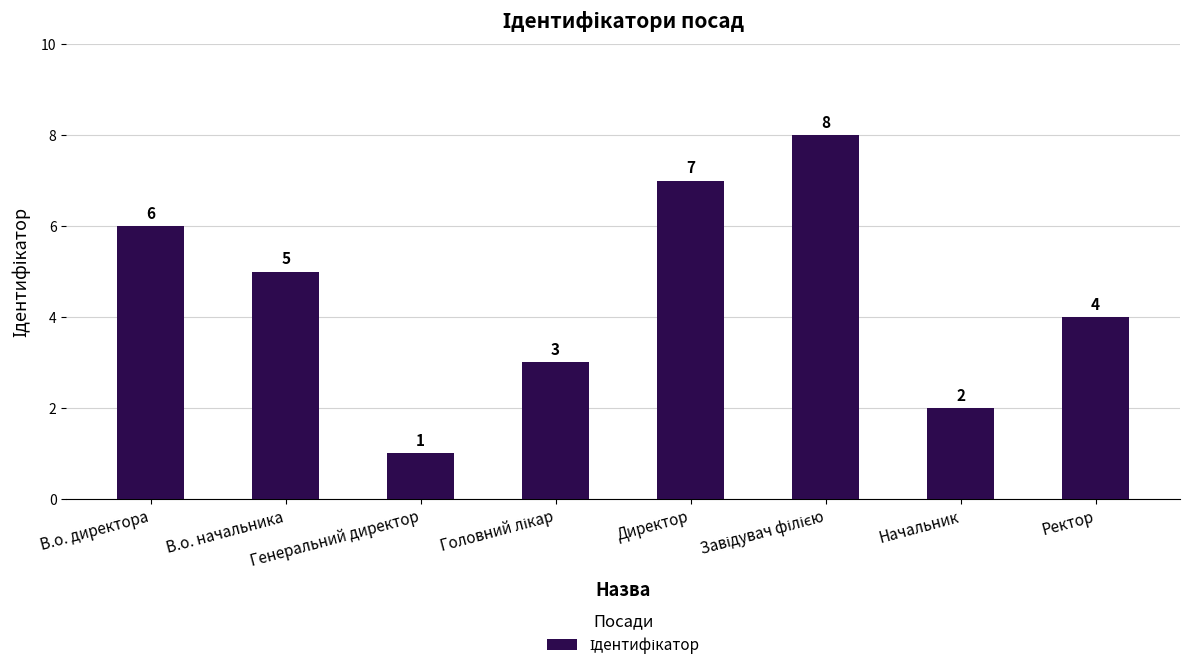

What is the difference between the maximum and second lowest values?

6